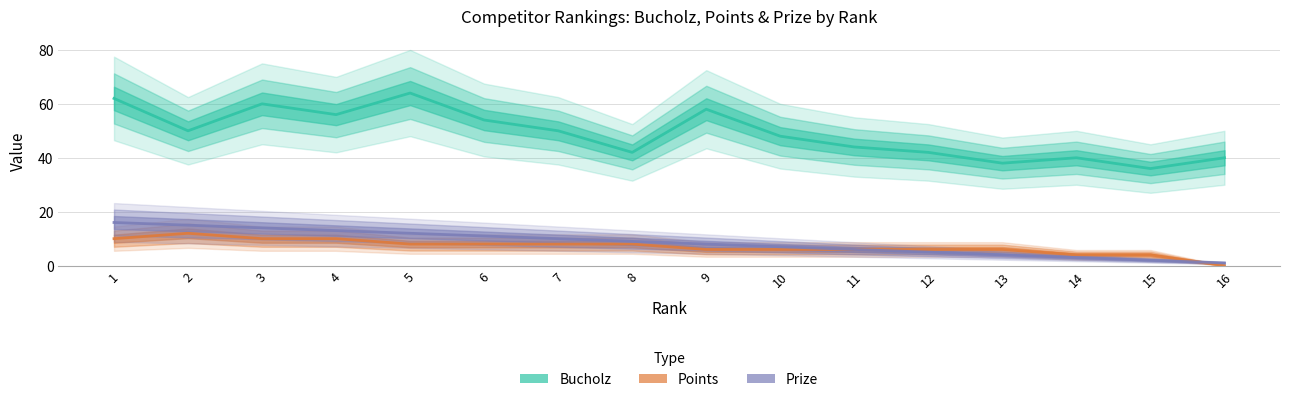

At 15, list the series in order from largest to smallest.

Bucholz, Points, Prize